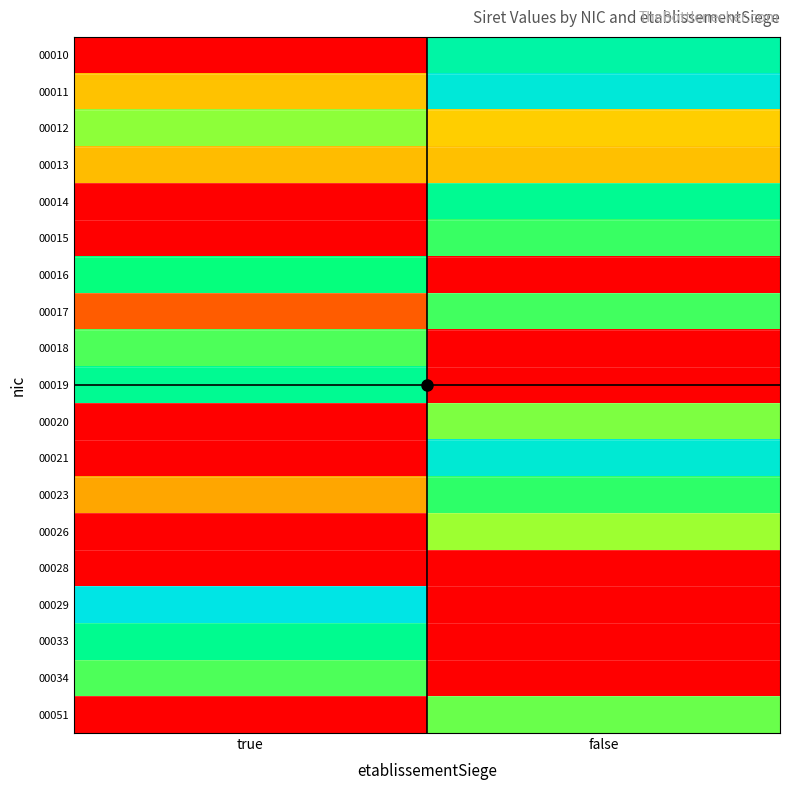

Is it true that 00014 equals 62110218969466.2 at false?

False